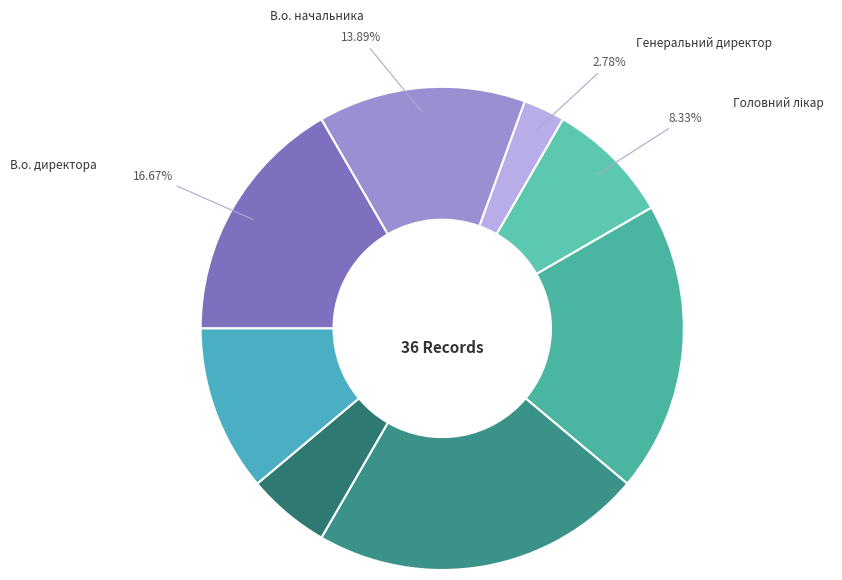

How many segments does this pie chart have?

8